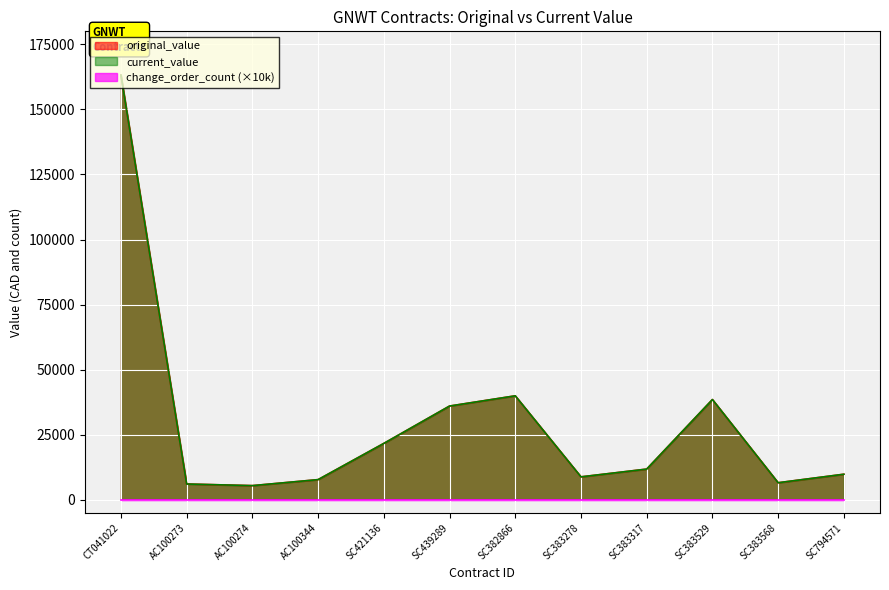

Where does the original_value series first go above 11775?

CT041022